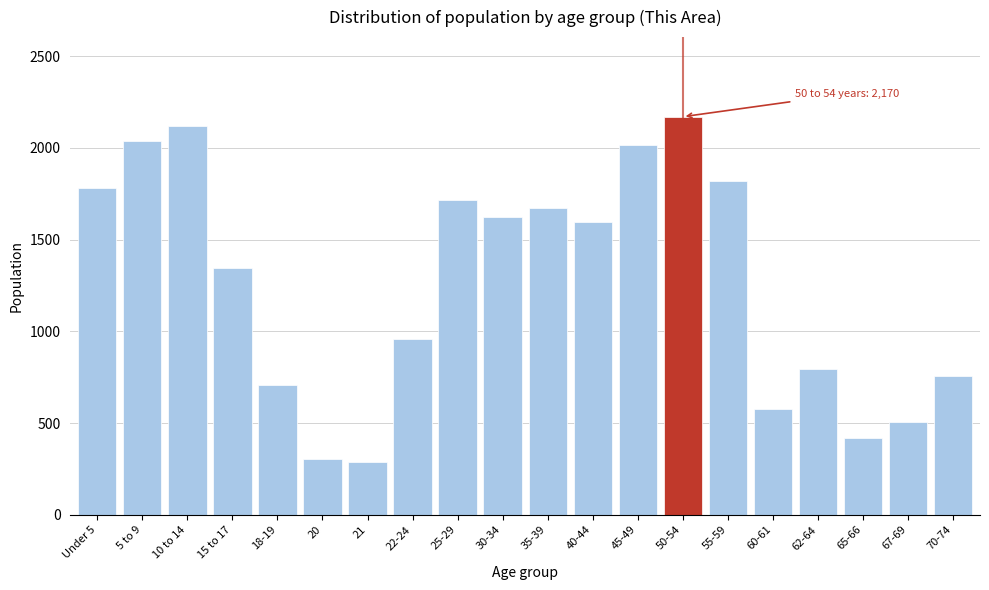

Reading left to right, list all the values displayed in this chart.

Under 5=1782	5 to 9=2038	10 to 14=2118	15 to 17=1347	18-19=706	20=302	21=288	22-24=958	25-29=1716	30-34=1622	35-39=1674	40-44=1596	45-49=2017	50-54=2170	55-59=1821	60-61=576	62-64=797	65-66=417	67-69=508	70-74=754